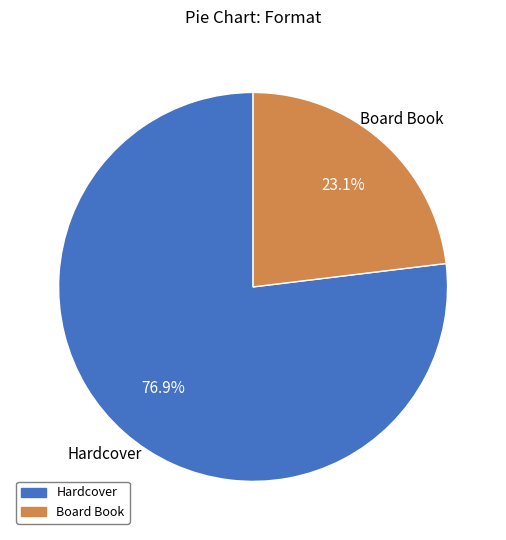

How many segments does this pie chart have?

2